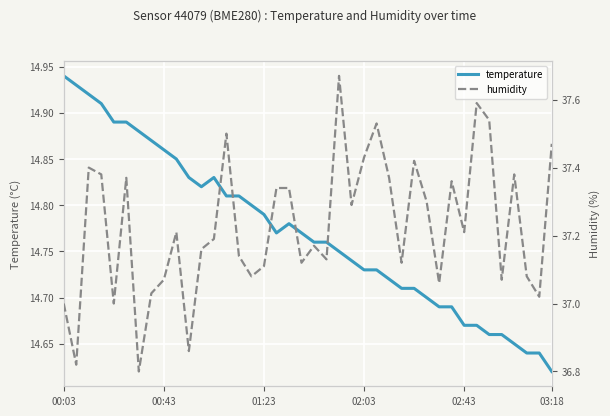

Count the number of categories in the chart.

40